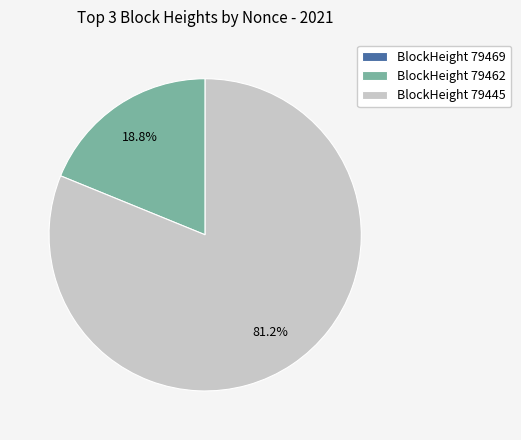

Which slice represents more than half of the pie?

BlockHeight 79445